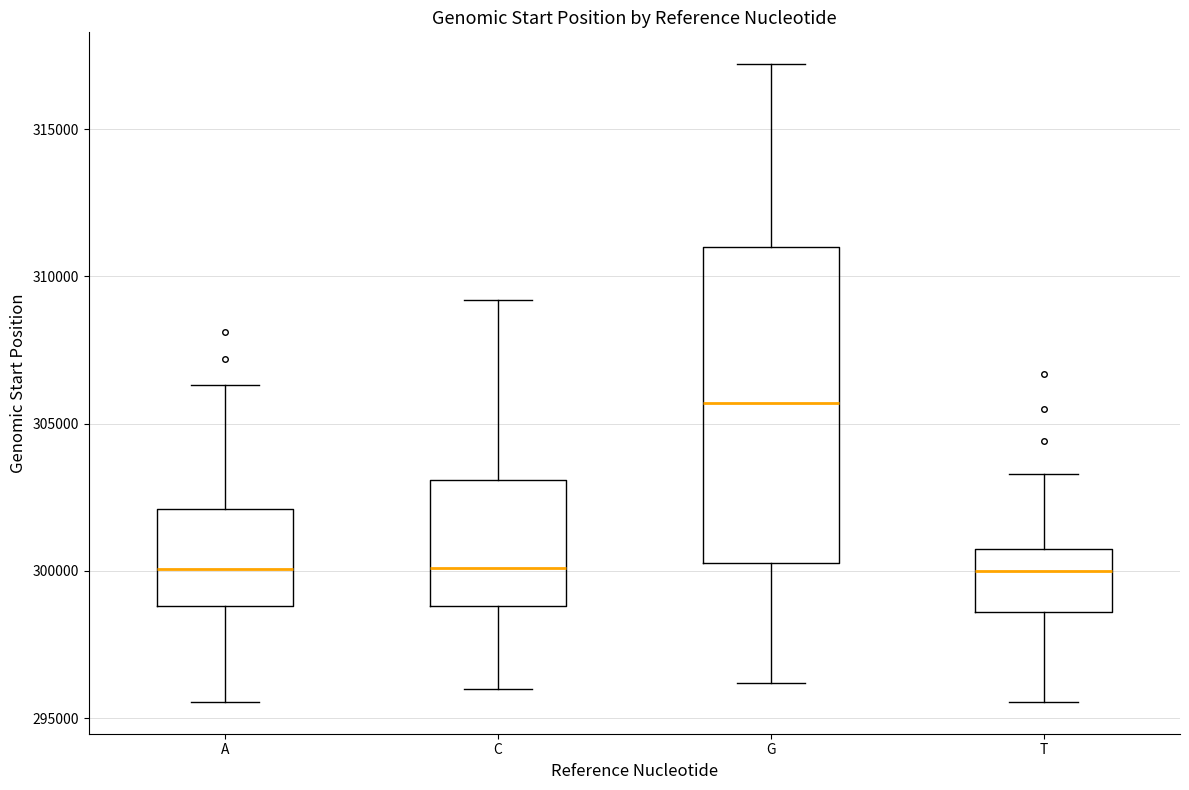

Reading left to right, read every box against the y-axis: the position of its median line, the range the box covers, and the ends of its whiskers. The values are not printed on the chart, so give them approximately, as read against the axis.

A: median 300000, box 299000 to 302000, whiskers 295500 to 306500
C: median 300000, box 299000 to 303000, whiskers 296000 to 309000
G: median 305500, box 300500 to 311000, whiskers 296000 to 317000
T: median 300000, box 298500 to 300500, whiskers 295500 to 303500